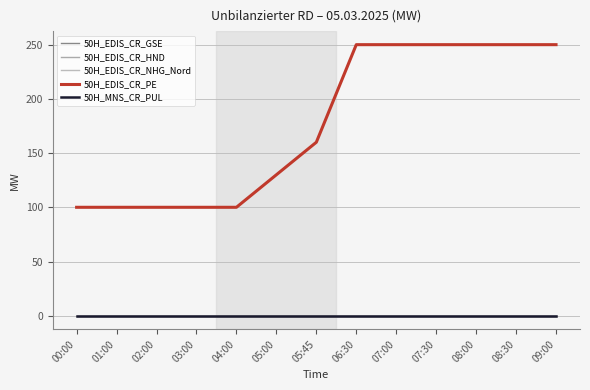

Reading right to left, extract all data points from this chart.

50H_EDIS_CR_GSE: 0	0	0	0	0	0	0	0	0	0	0	0	0
50H_EDIS_CR_HND: 0	0	0	0	0	0	0	0	0	0	0	0	0
50H_EDIS_CR_NHG_Nord: 0	0	0	0	0	0	0	0	0	0	0	0	0
50H_EDIS_CR_PE: 250	250	250	250	250	250	160	130	100	100	100	100	100
50H_MNS_CR_PUL: 0	0	0	0	0	0	0	0	0	0	0	0	0